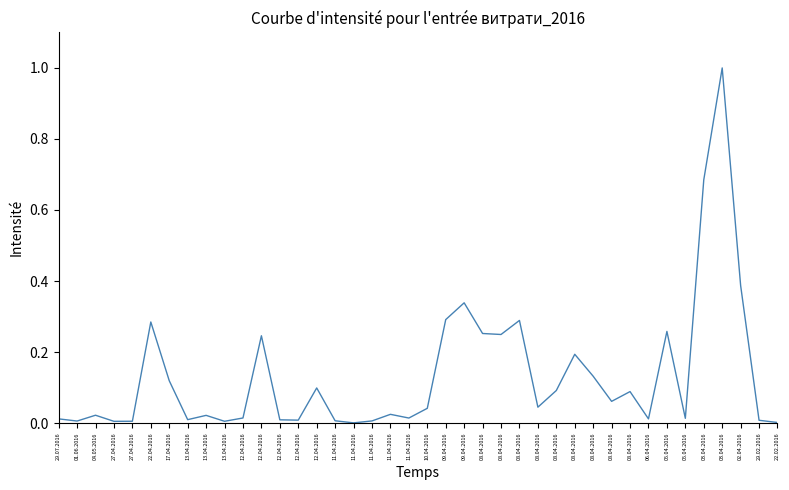

Does the chart have visible grid lines?

No